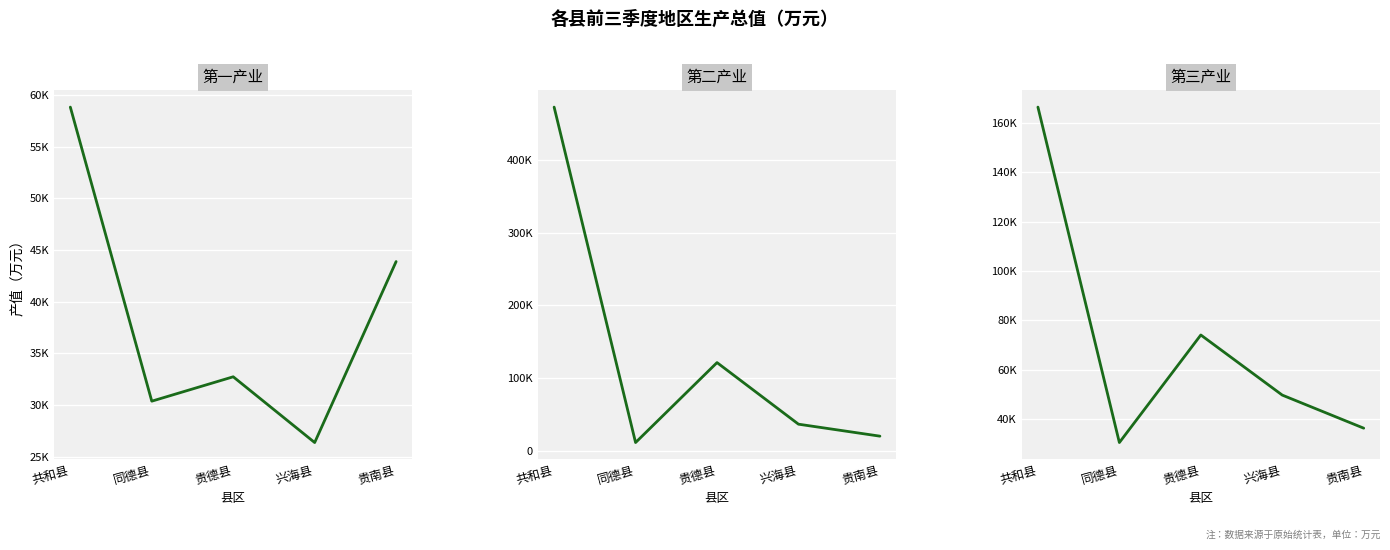

Which series has the largest range (max minus min)?

第二产业